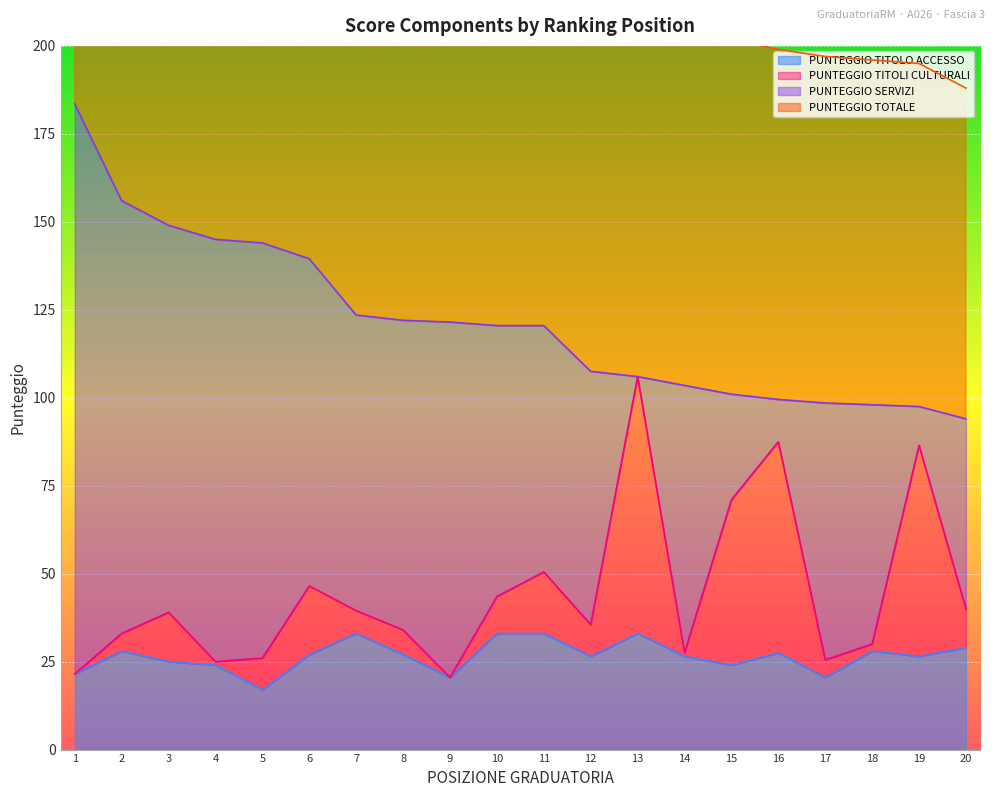

What is the highest value of the PUNTEGGIO TITOLO ACCESSO series?

33.0